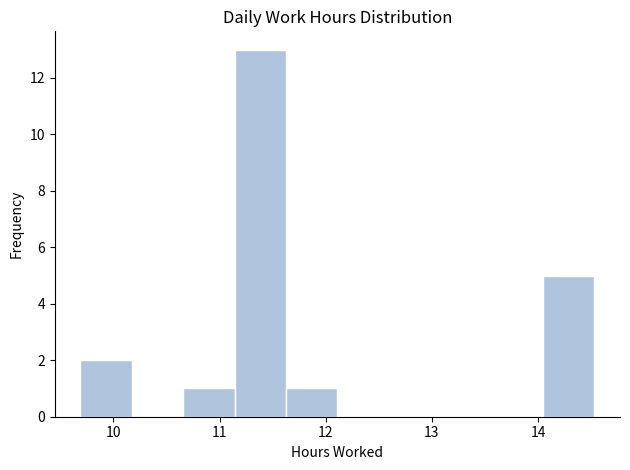

Which range on the x-axis has the tallest bar?

11.1 to 11.6